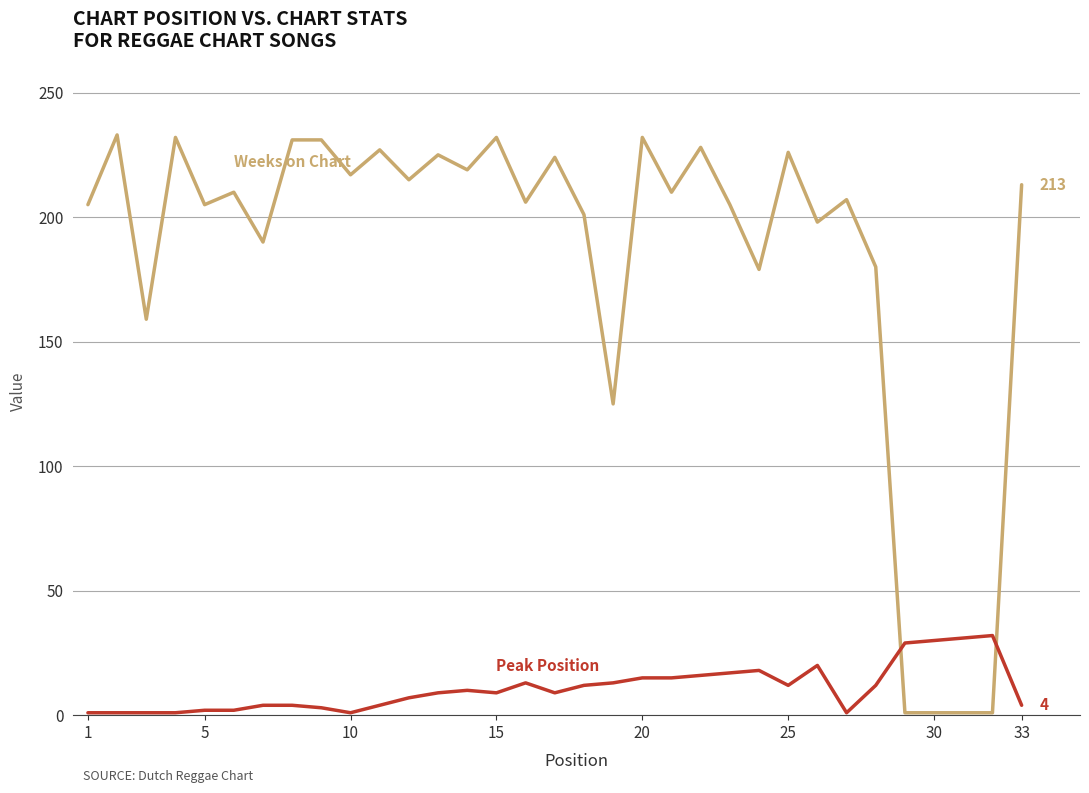

What is the maximum value shown in the chart?

233